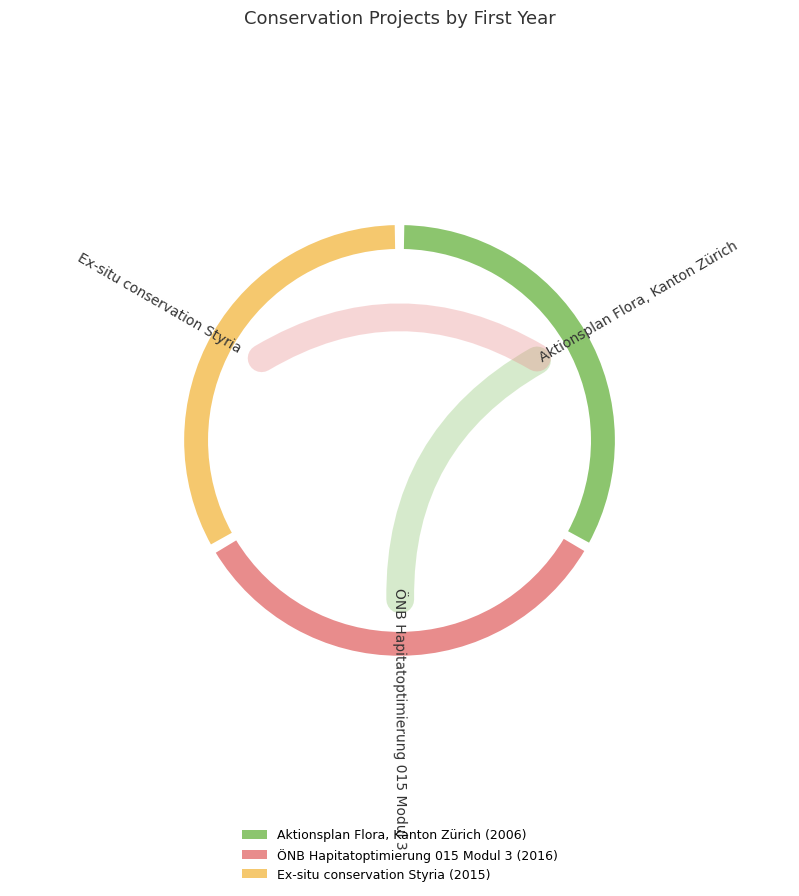

True or false: ÖNB Hapitatoptimierung 015 Modul 3 accounts for 21% of the total.

False